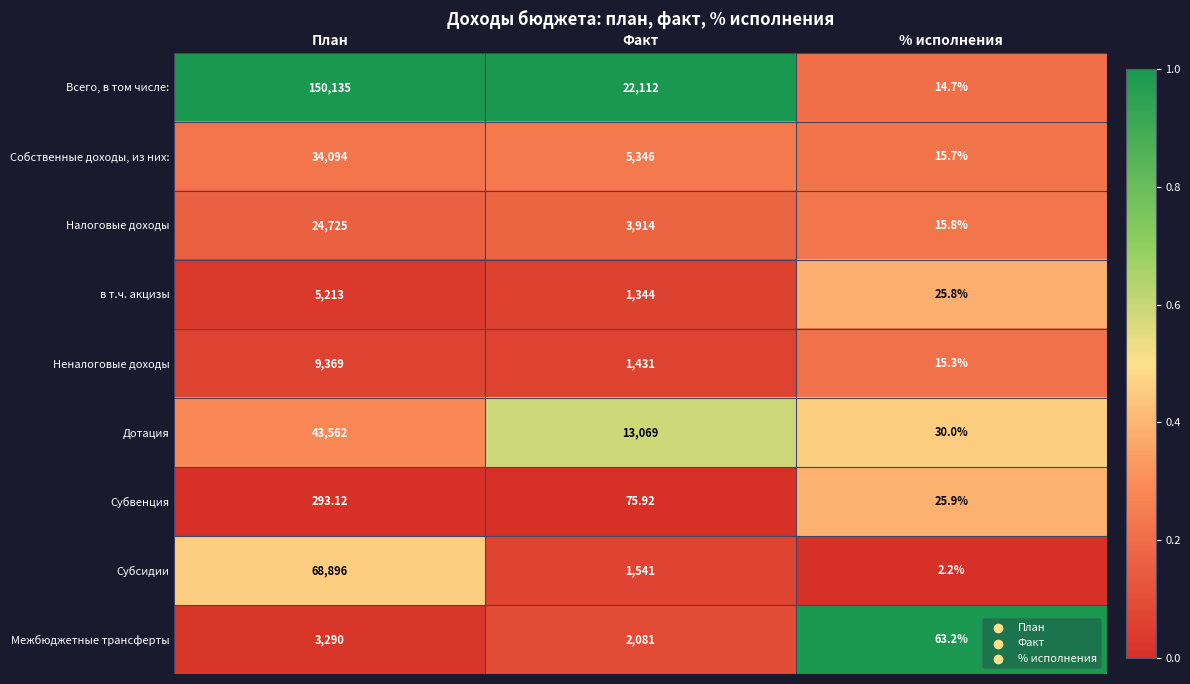

Which label corresponds to the smallest value in the chart?

% исполнения